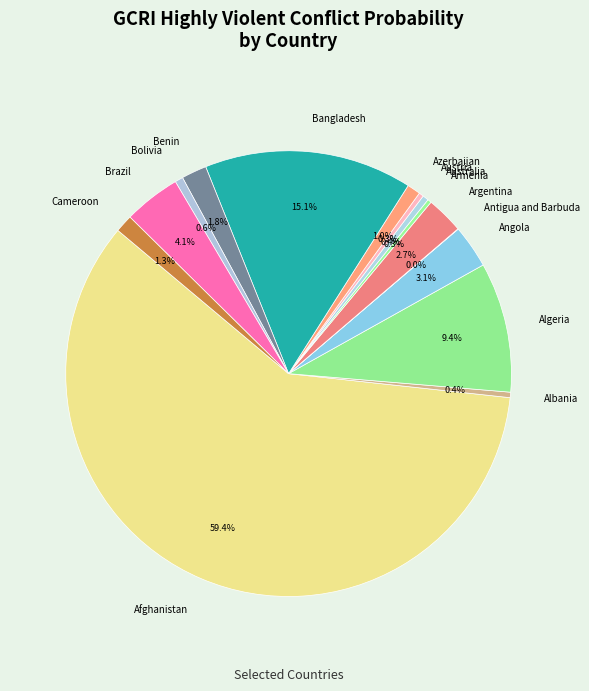

What is the largest slice in the pie chart?

Afghanistan